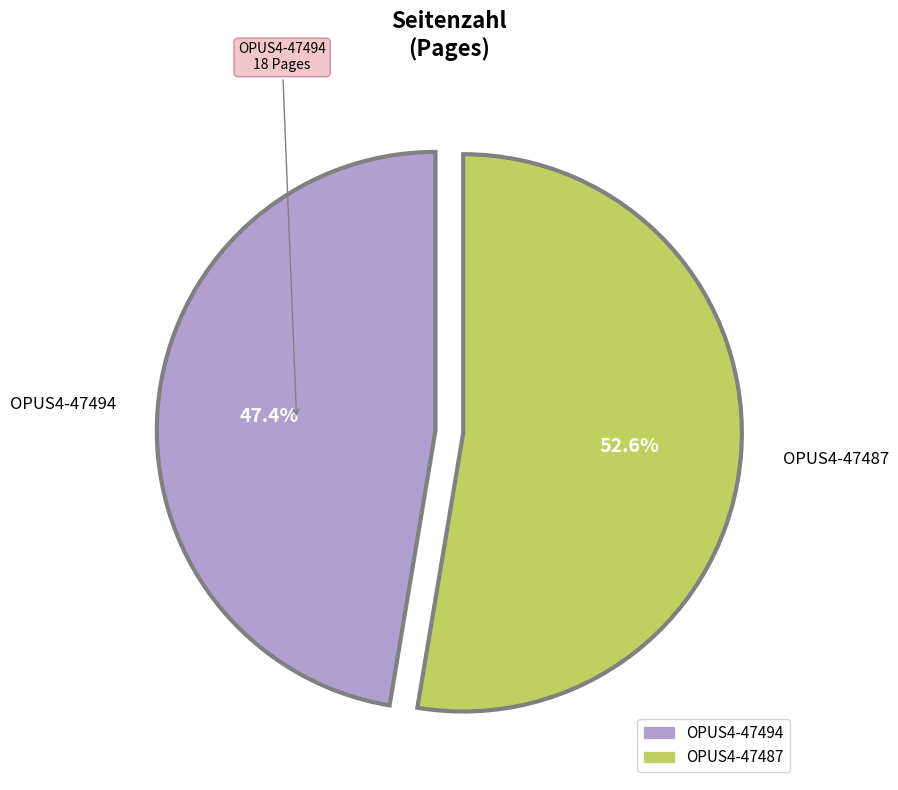

To the nearest percent, what portion does OPUS4-47494 represent?

47%